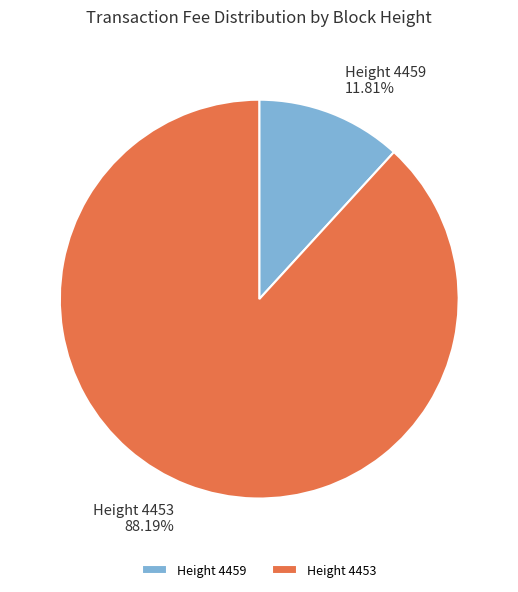

Rank the categories by value from highest to lowest.

Height 4453, Height 4459